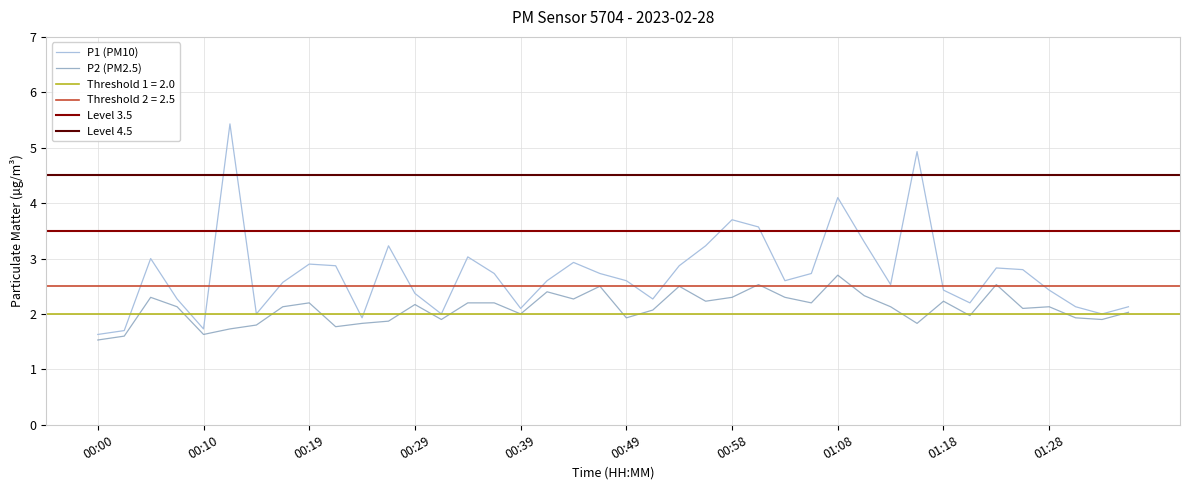

True or false: P1 has a value of 2.6 at 01:03.

True